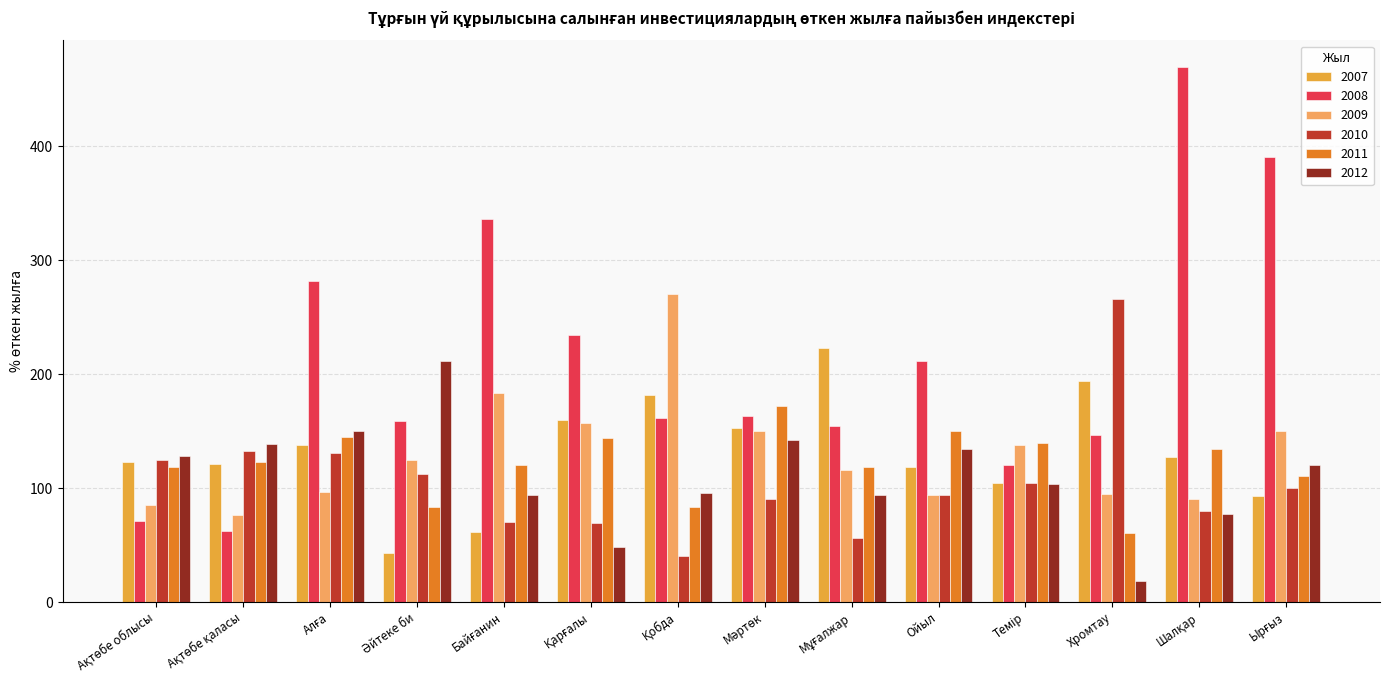

List the series in order of their peak value, lowest first.

2011, 2012, 2007, 2010, 2009, 2008